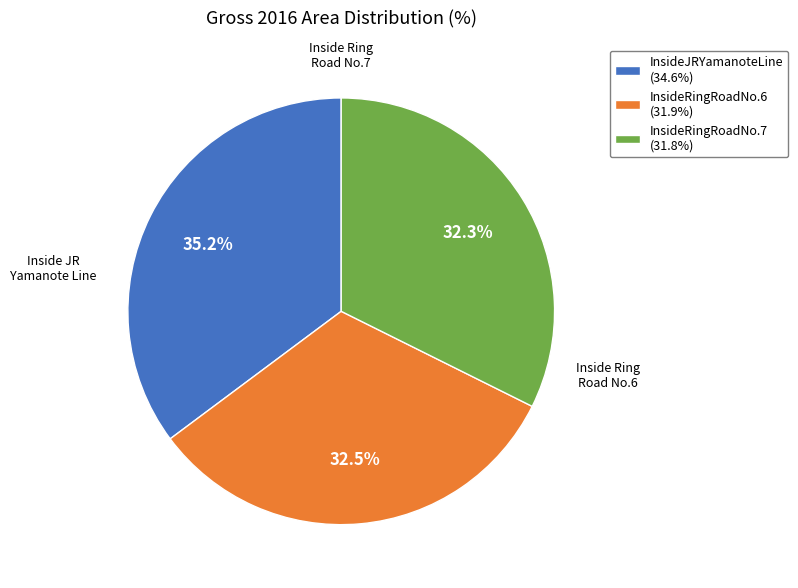

Is the sum of InsideRingRoadNo.7 (31.8%) and InsideRingRoadNo.6 (31.9%) greater than half?

Yes